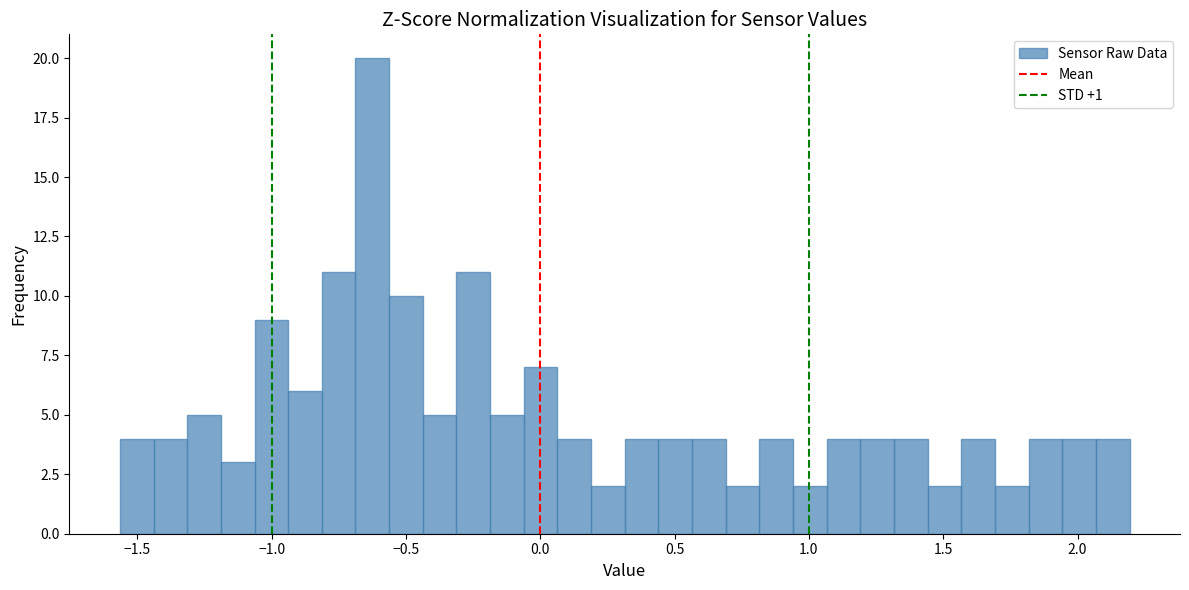

Read against the x-axis, roughly where is the centre of the tallest bar?

-0.65